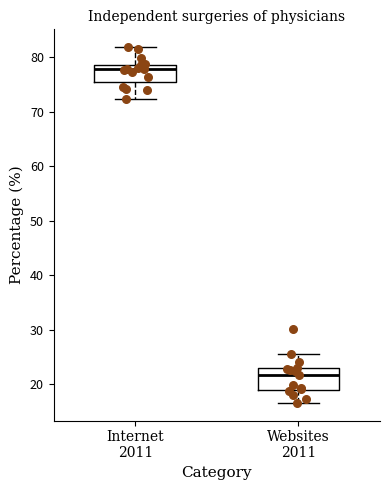

Reading left to right, read every box against the y-axis: the position of its median line, the range the box covers, and the ends of its whiskers. The values are not printed on the chart, so give them approximately, as read against the axis.

Internet 2011: median 78, box 75 to 79, whiskers 72 to 82
Websites 2011: median 22, box 19 to 23, whiskers 17 to 26